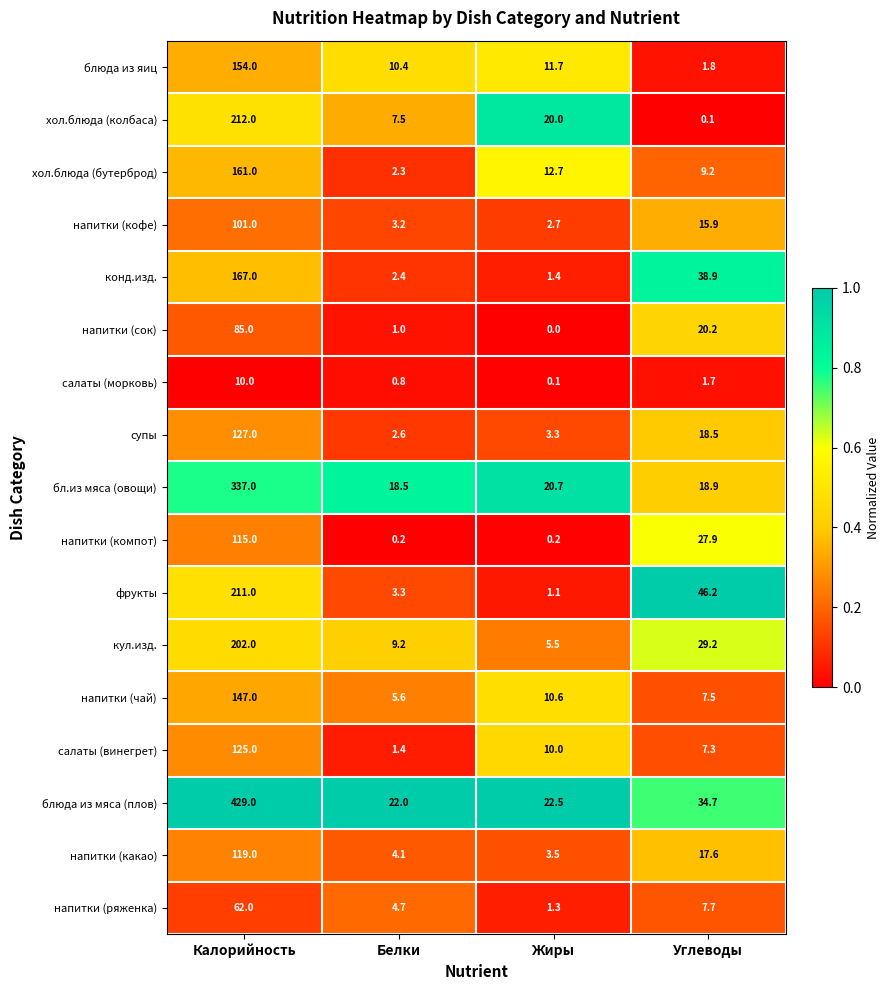

At which category is the sum across all series the highest?

Калорийность